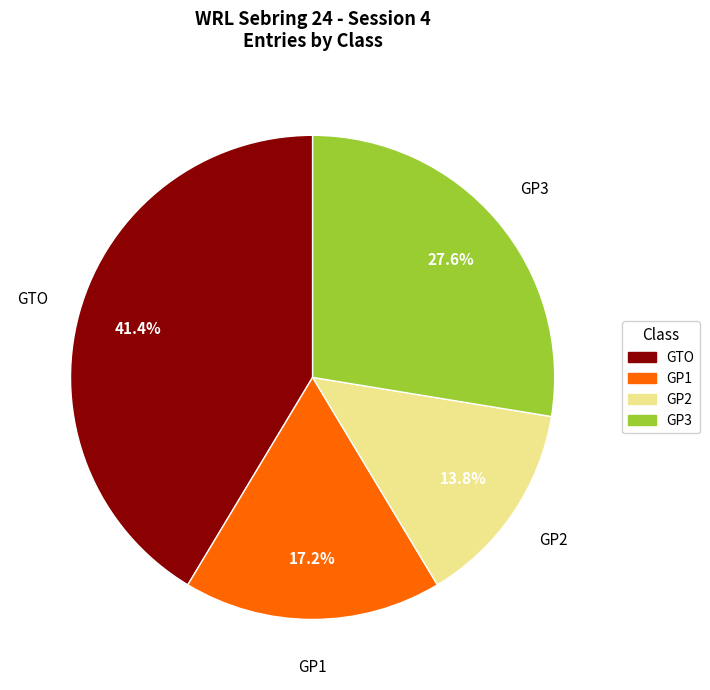

Approximately how many times larger is the value at GP3 compared to GTO?

0.7